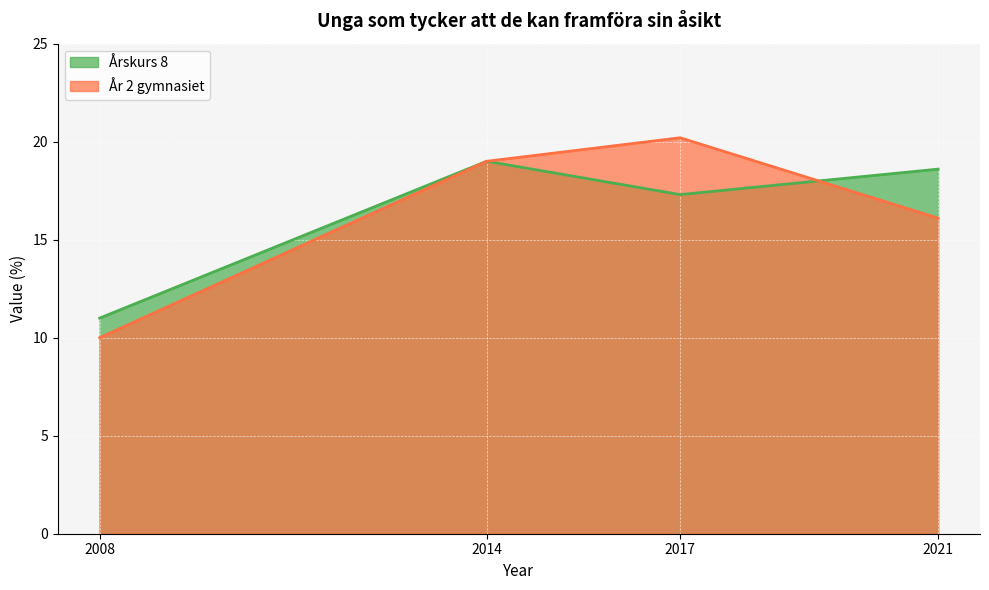

At which category is the sum across all series the highest?

2014